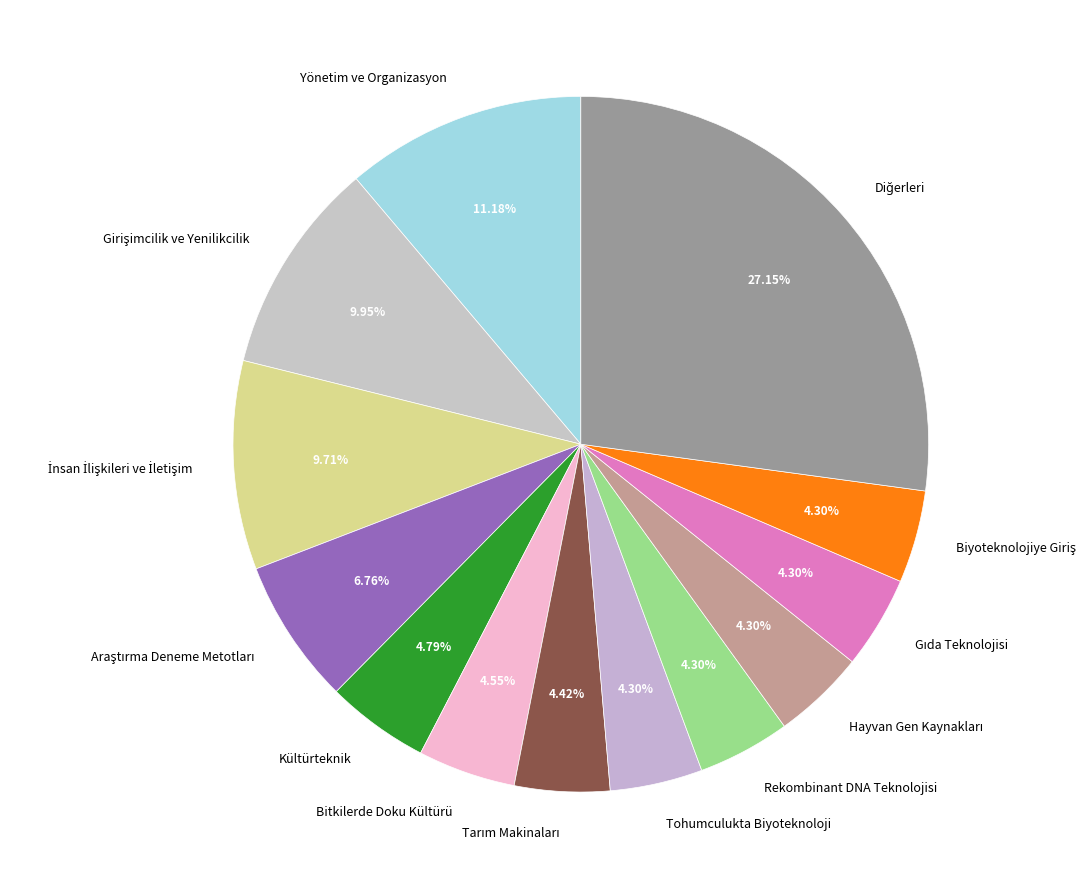

Between Yönetim ve Organizasyon and Rekombinant DNA Teknolojisi, which is larger?

Yönetim ve Organizasyon